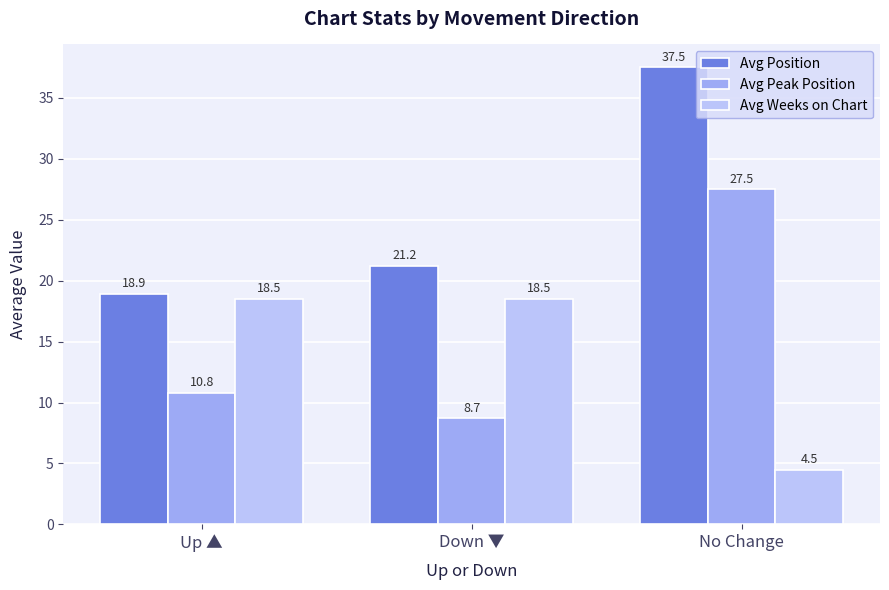

How many bars are there in each group?

3